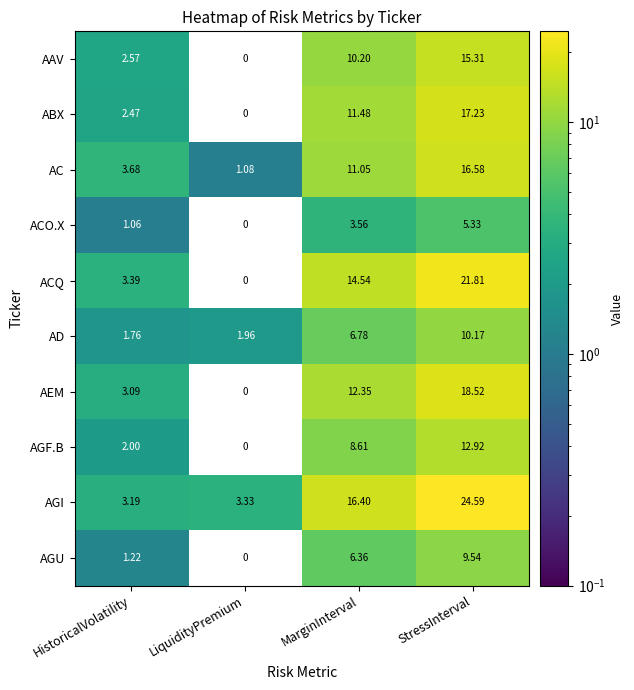

How many distinct data groups are displayed?

10